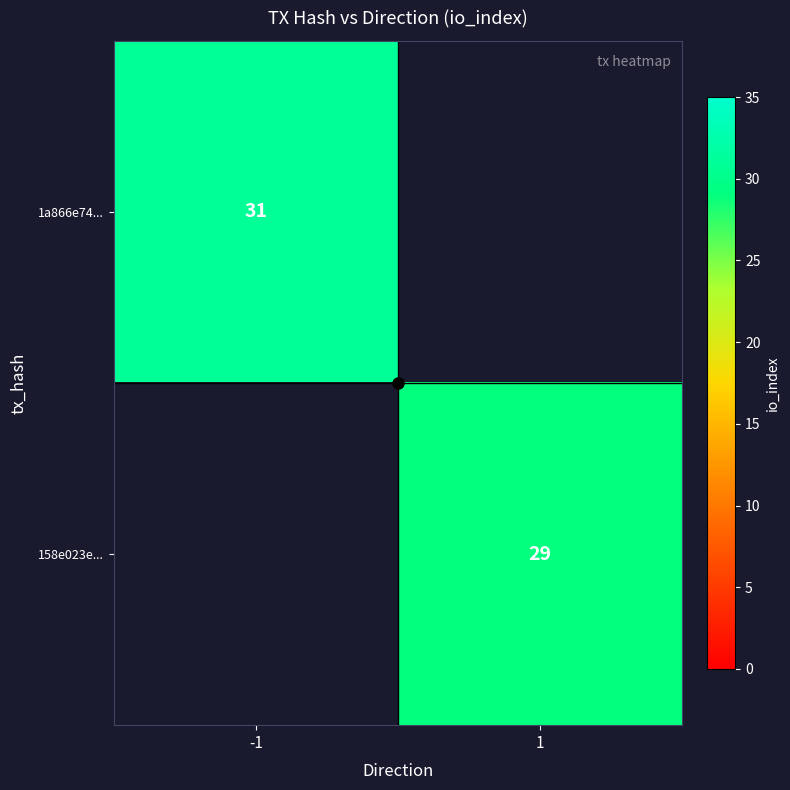

True or false: 1a866e74... has a value of 9 at -1.

False